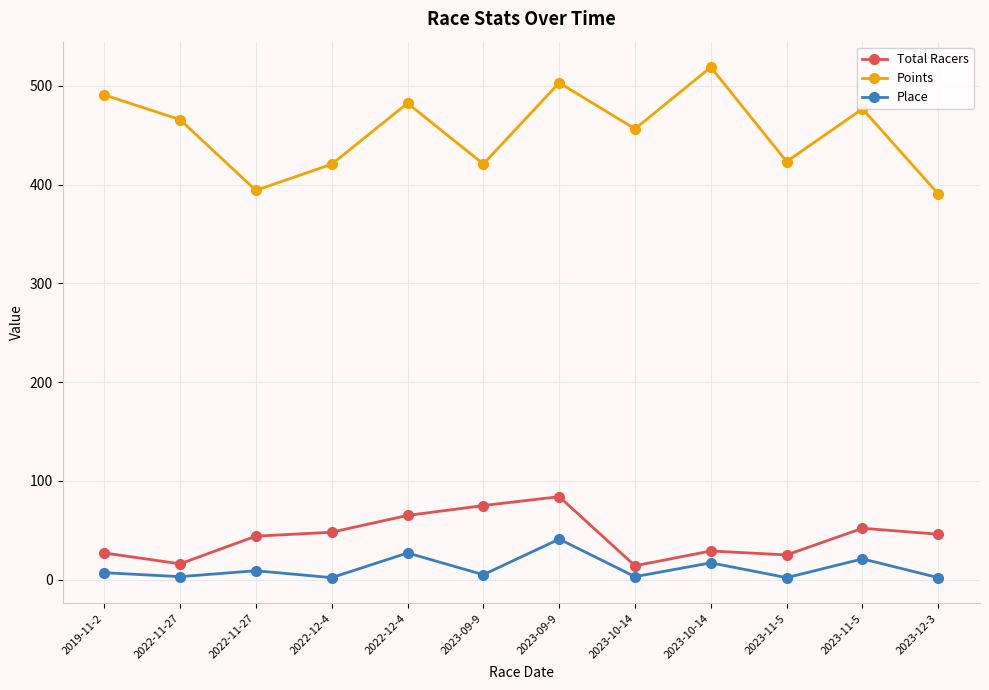

What are all the series names shown in the legend?

Total Racers, Points, Place